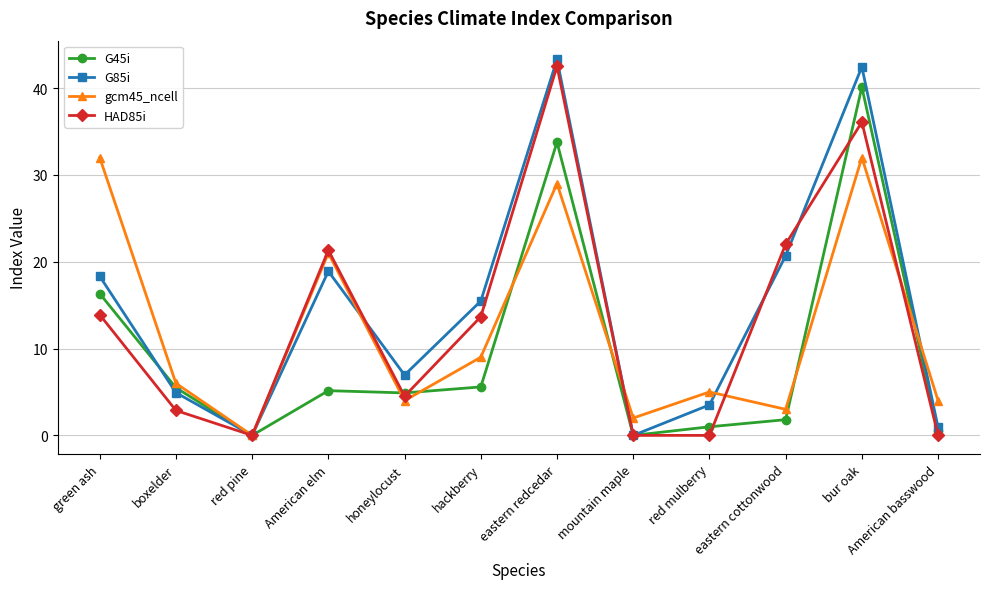

What is the maximum value shown in the chart?

43.3